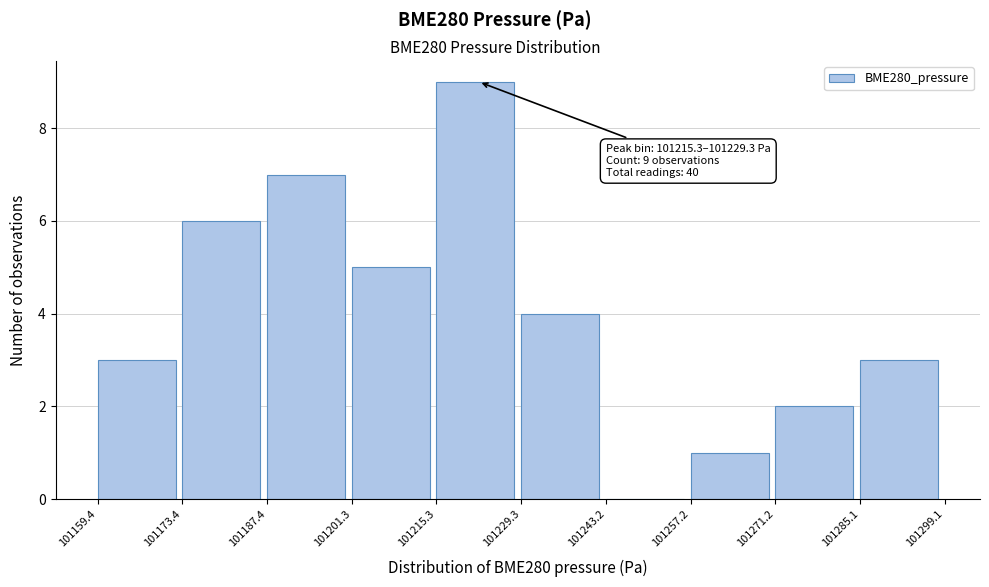

Over which range of the x-axis is the bar tallest?

101215.3 to 101229.3